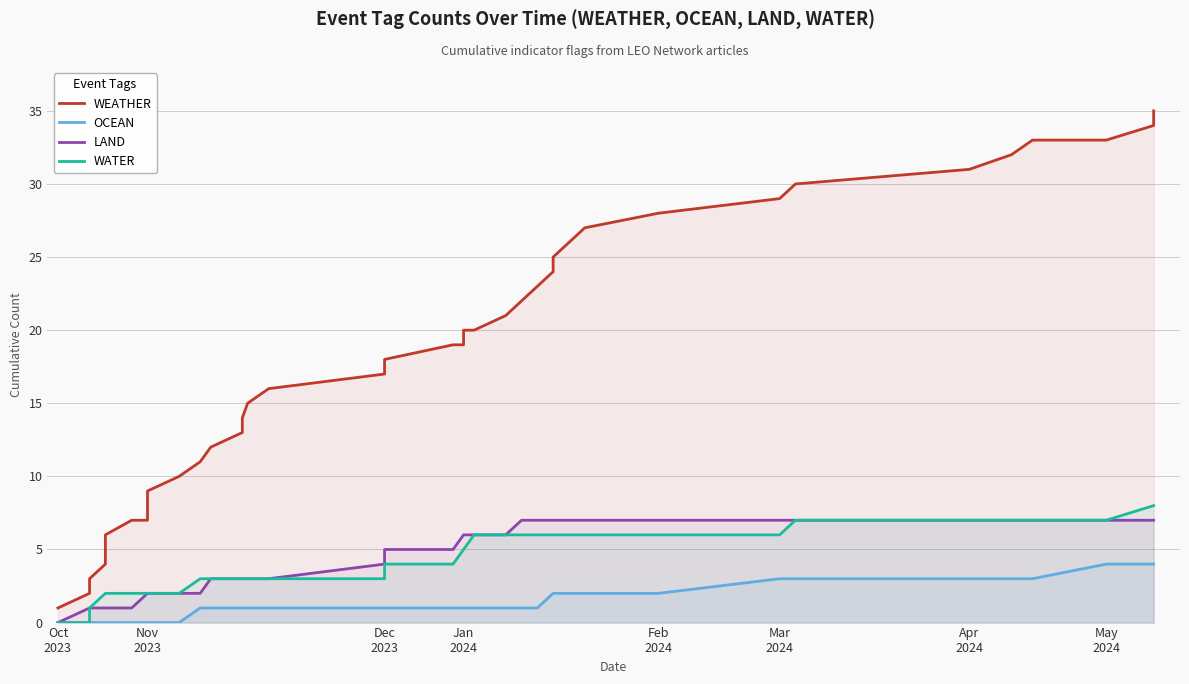

Which series has the largest total across all categories?

WEATHER